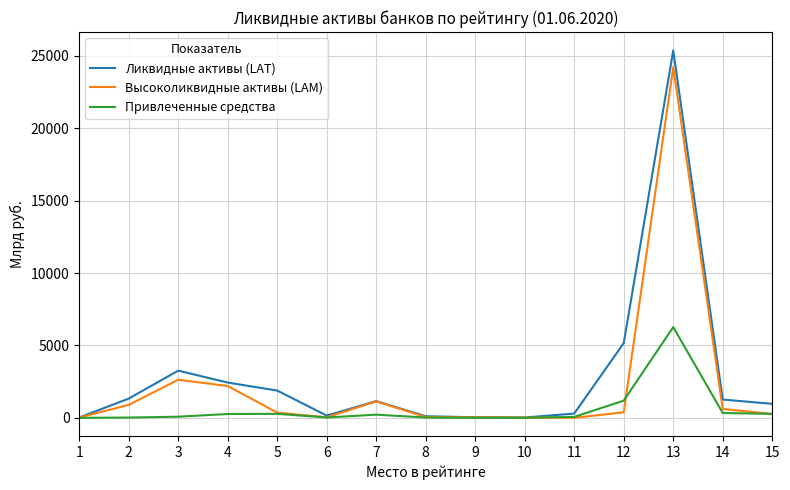

List the series in order of their overall mean, lowest first.

Привлеченные средства, Высоколиквидные активы (LAM), Ликвидные активы (LAT)